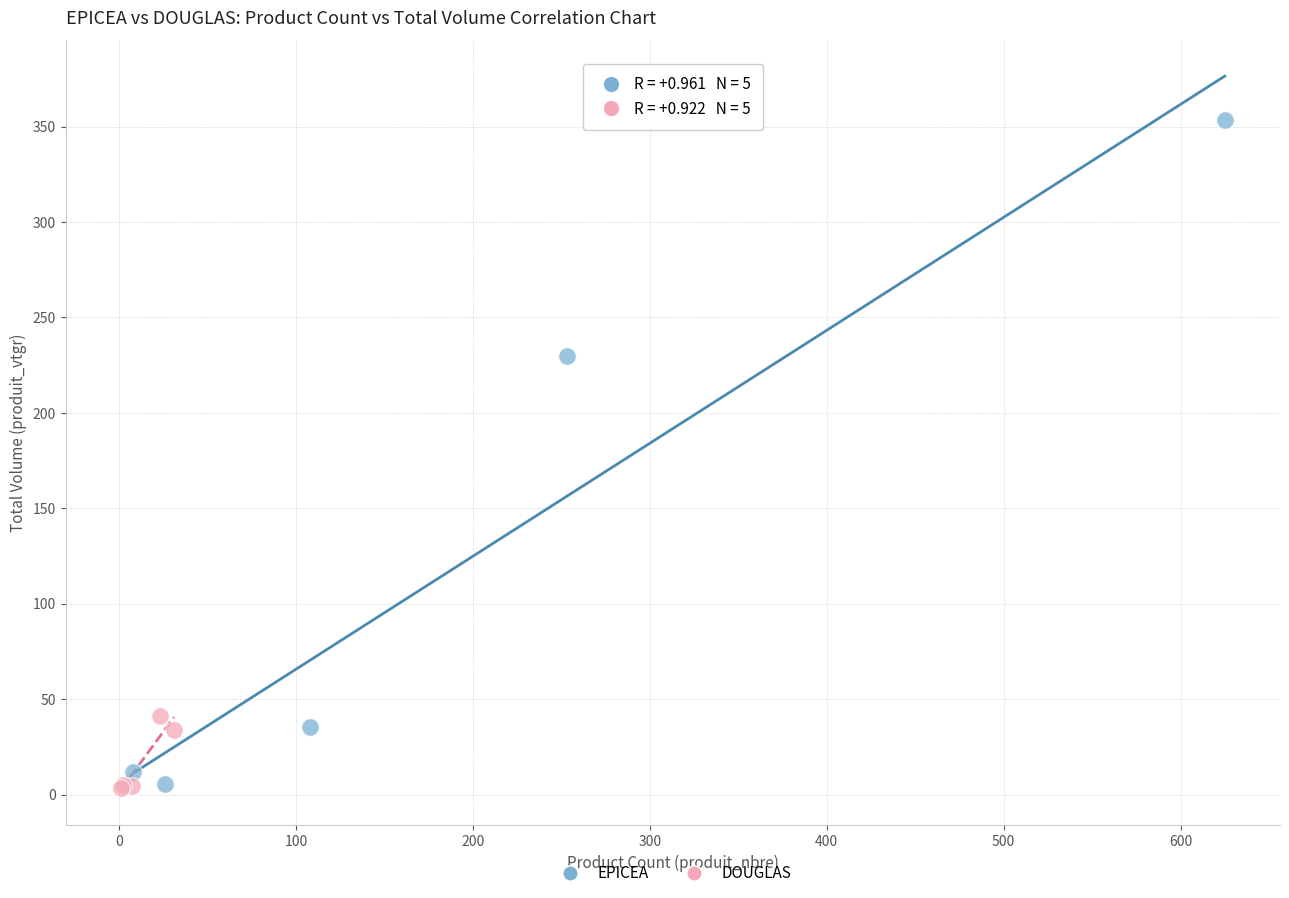

Which series has the largest Y range (max minus min)?

EPICEA